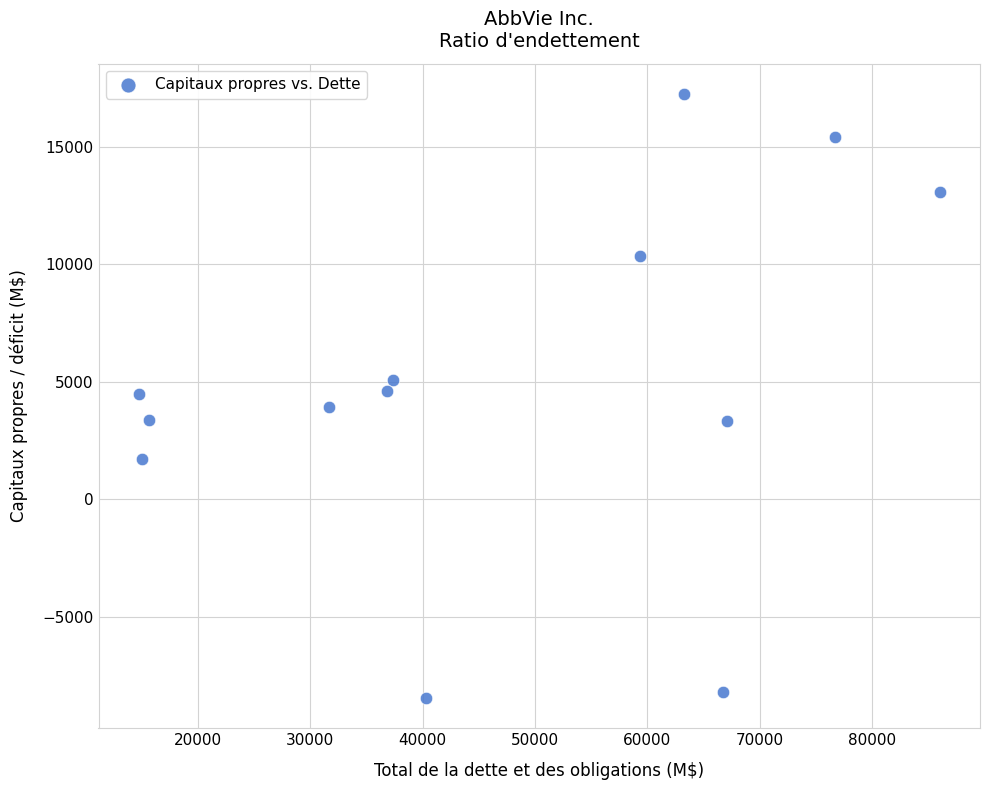

What is the range of X values (max minus min)?

71333